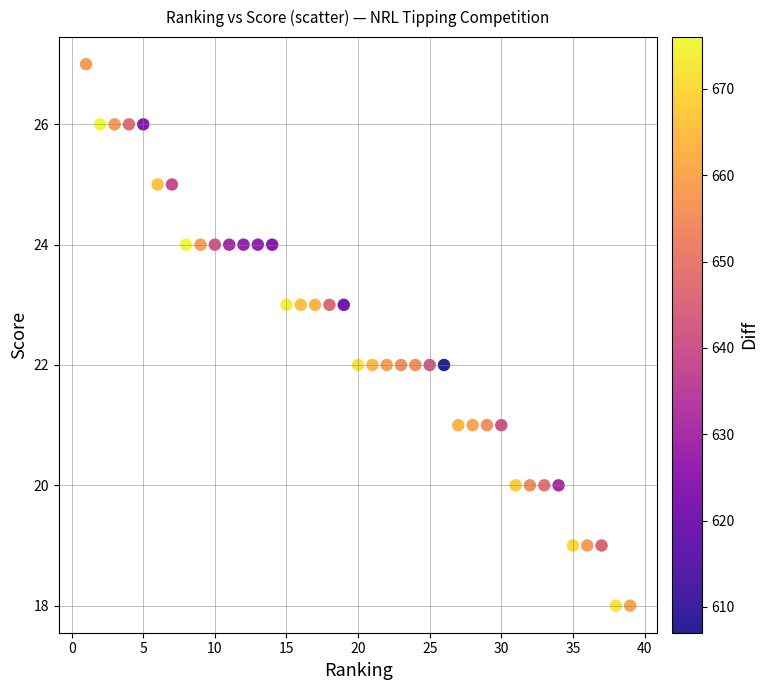

What is the range of Y values (max minus min)?

9